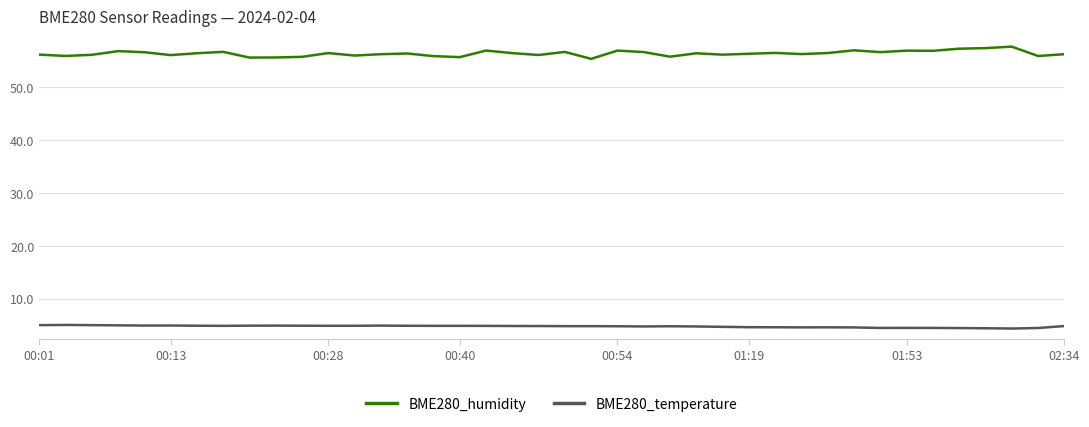

True or false: BME280_humidity and BME280_temperature intersect in this chart.

False